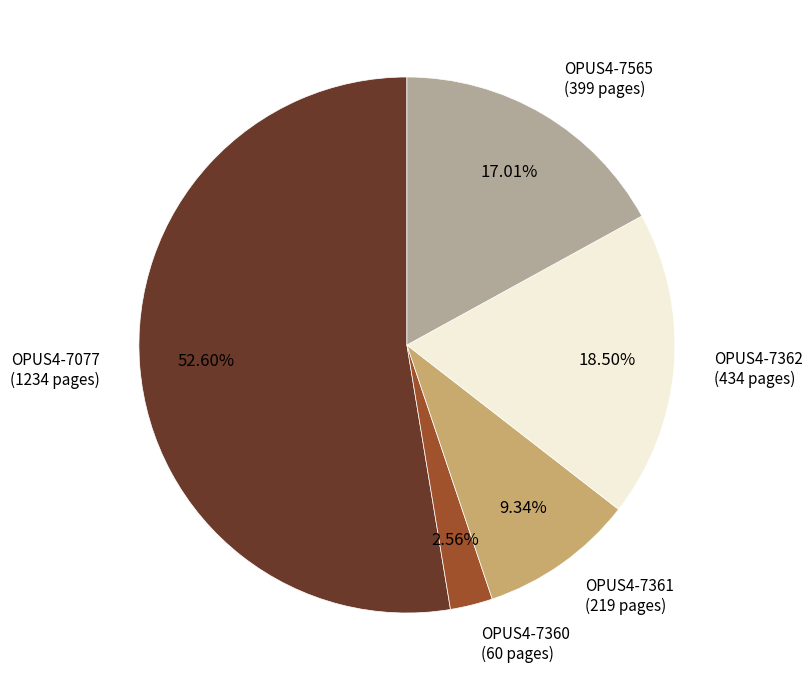

Is there a majority slice in this chart?

Yes